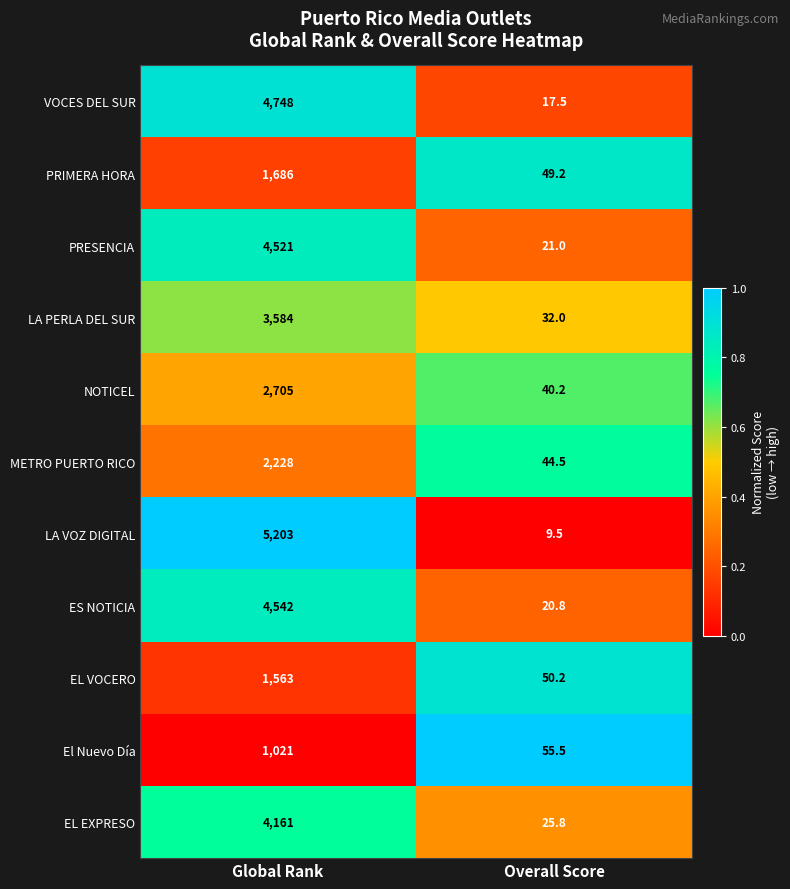

What is the spread (max minus min) of values at Overall Score?

46.0